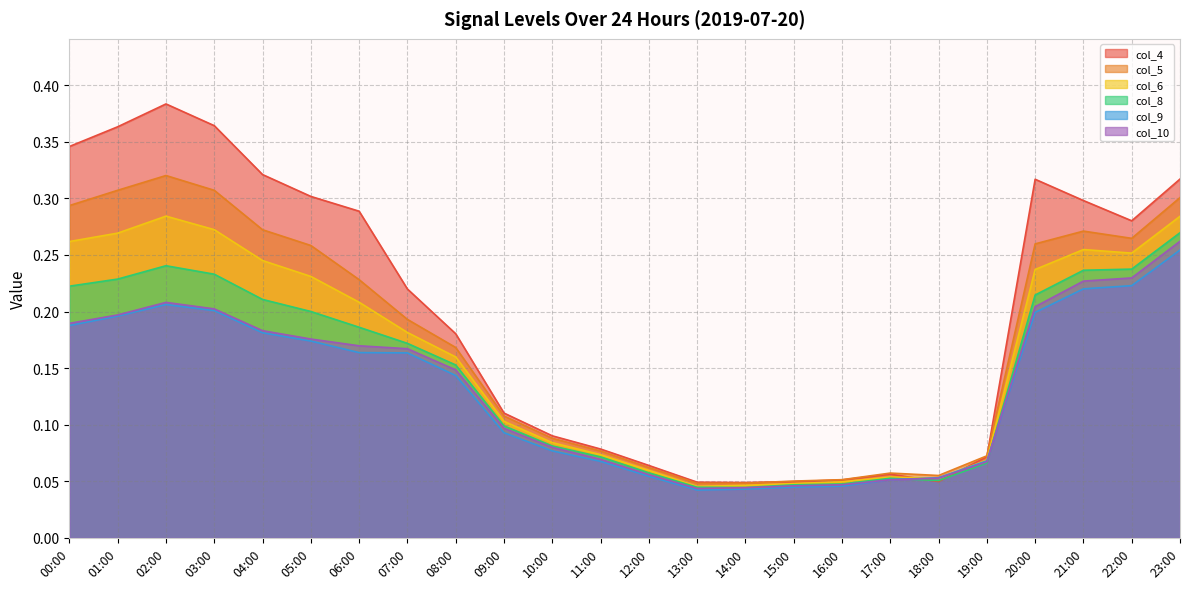

Is the value of col_8 at 18:00 greater than the value of col_4 at 20:00?

No